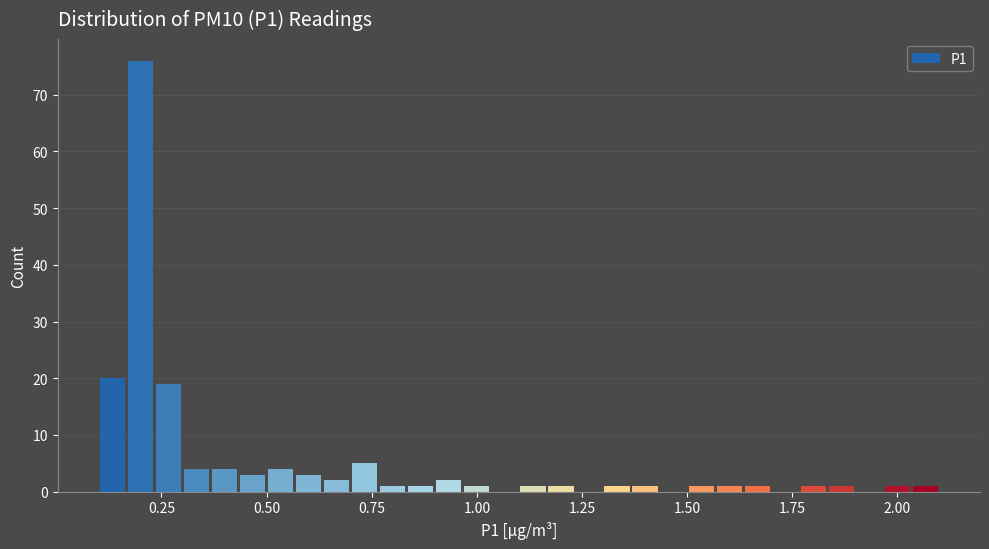

Read against the x-axis, roughly where is the centre of the tallest bar?

0.20